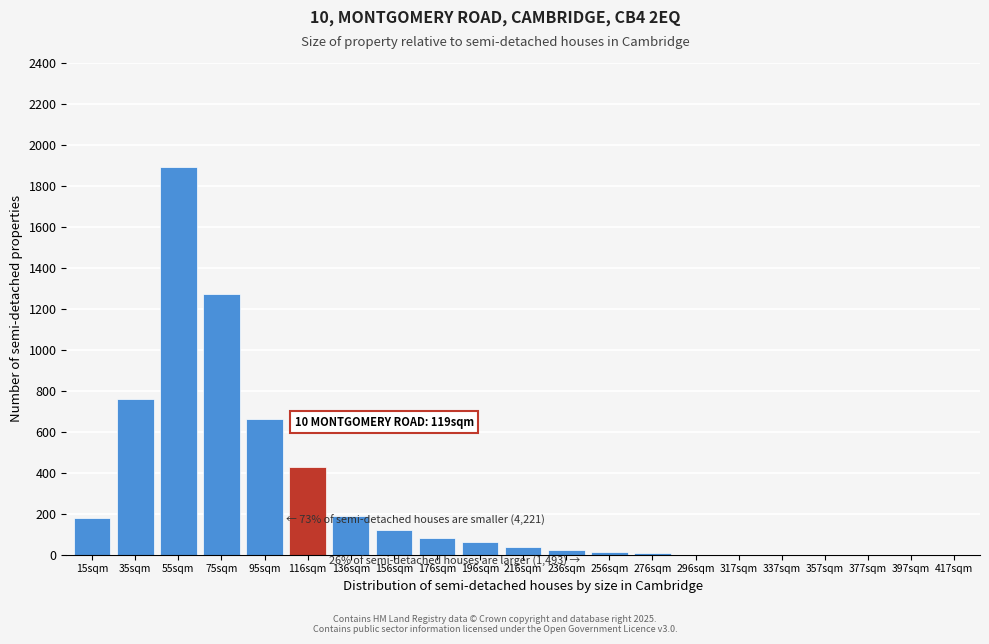

Is it true that the value at 35sqm is 760?

True